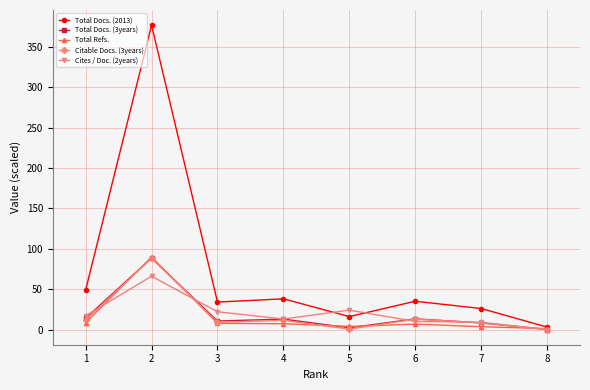

What is the maximum value shown in the chart?

377.0